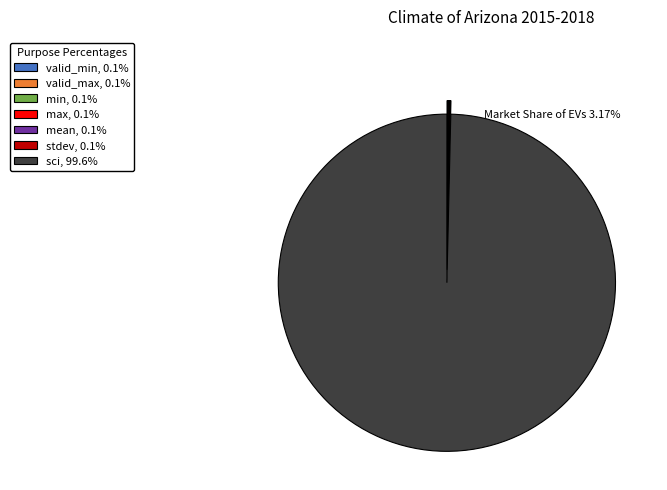

Does any single category account for the majority?

Yes